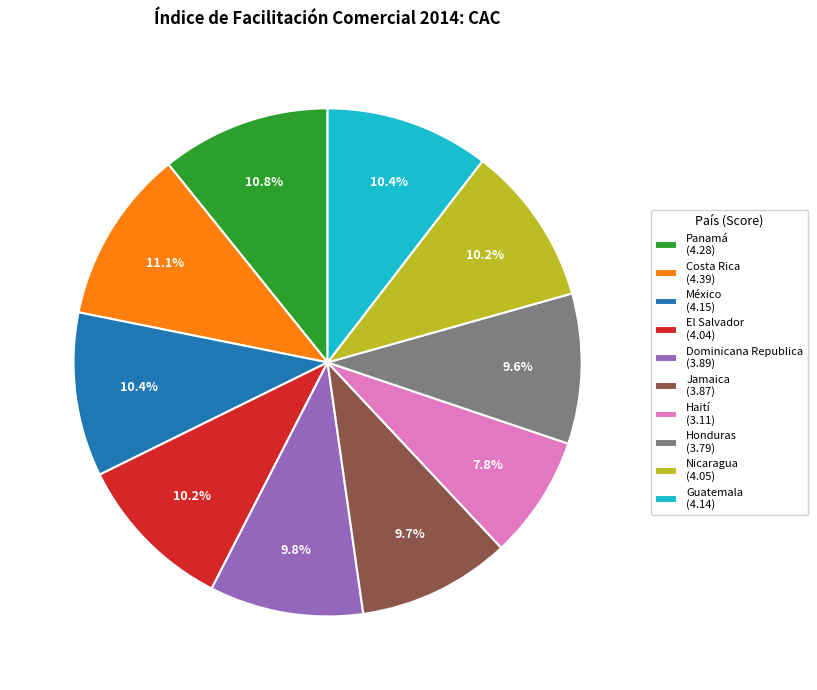

Which has a higher value, Dominicana Republica (3.89) or Panamá (4.28)?

Panamá (4.28)